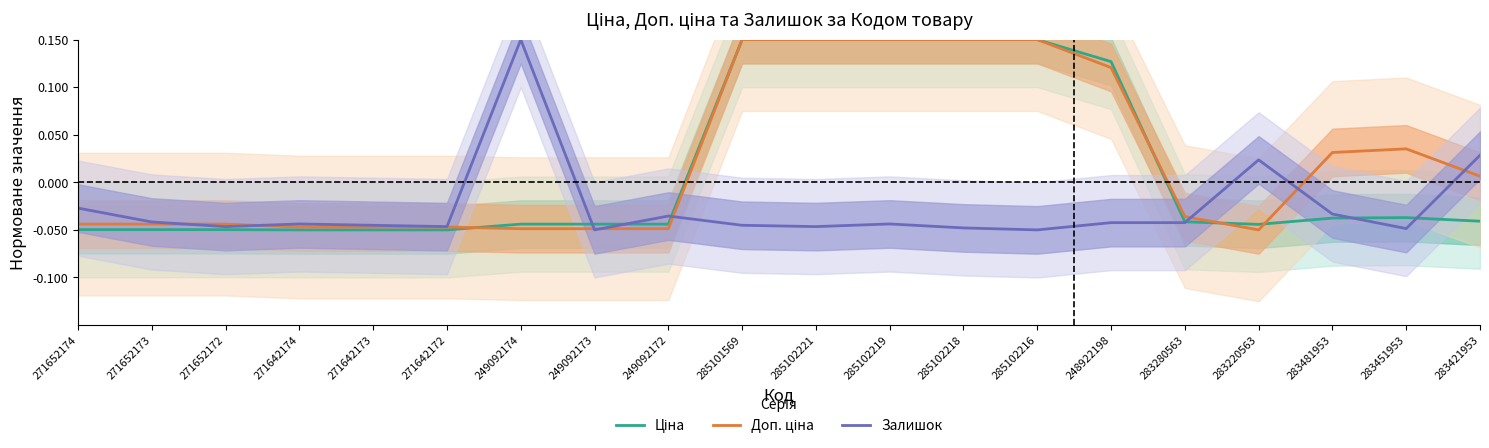

Reading left to right, extract all data points from this chart.

Ціна: 271652174=-0.0	271652173=-0.0	271652172=-0.0	271642174=-0.1	271642173=-0.1	271642172=-0.1	249092174=-0.0	249092173=-0.0	249092172=-0.0	285101569=0.1	285102221=0.1	285102219=0.1	285102218=0.1	285102216=0.1	248922198=0.1	283280563=-0.0	283220563=-0.0	283481953=-0.0	283451953=-0.0	283421953=-0.0
Доп. ціна: 271652174=-0.0	271652173=-0.0	271652172=-0.0	271642174=-0.0	271642173=-0.0	271642172=-0.0	249092174=-0.0	249092173=-0.0	249092172=-0.0	285101569=0.1	285102221=0.1	285102219=0.1	285102218=0.1	285102216=0.1	248922198=0.1	283280563=-0.0	283220563=-0.1	283481953=0.0	283451953=0.0	283421953=0.0
Залишок: 271652174=-0.0	271652173=-0.0	271652172=-0.0	271642174=-0.0	271642173=-0.0	271642172=-0.0	249092174=0.1	249092173=-0.1	249092172=-0.0	285101569=-0.0	285102221=-0.0	285102219=-0.0	285102218=-0.0	285102216=-0.1	248922198=-0.0	283280563=-0.0	283220563=0.0	283481953=-0.0	283451953=-0.0	283421953=0.0